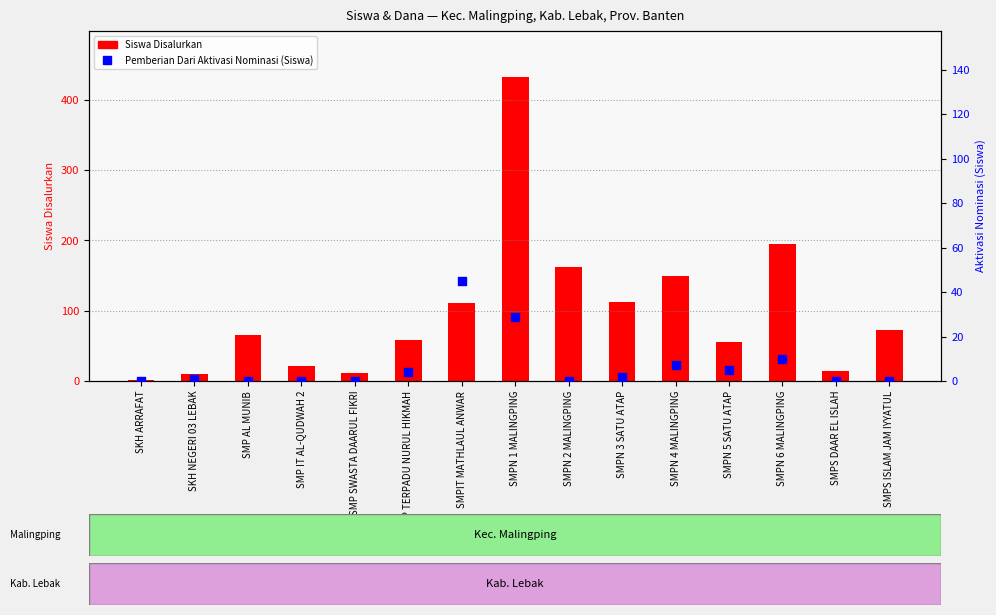

What is the total value across all series at SMPN 2 MALINGPING?

162